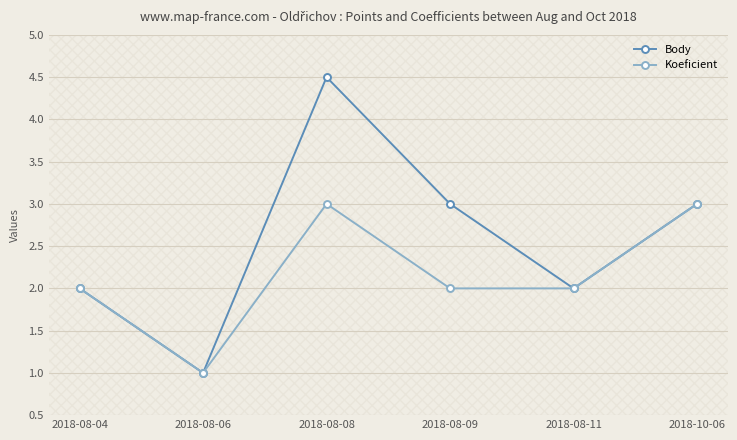

Read the Koeficient value at 2018-08-04.

2.0